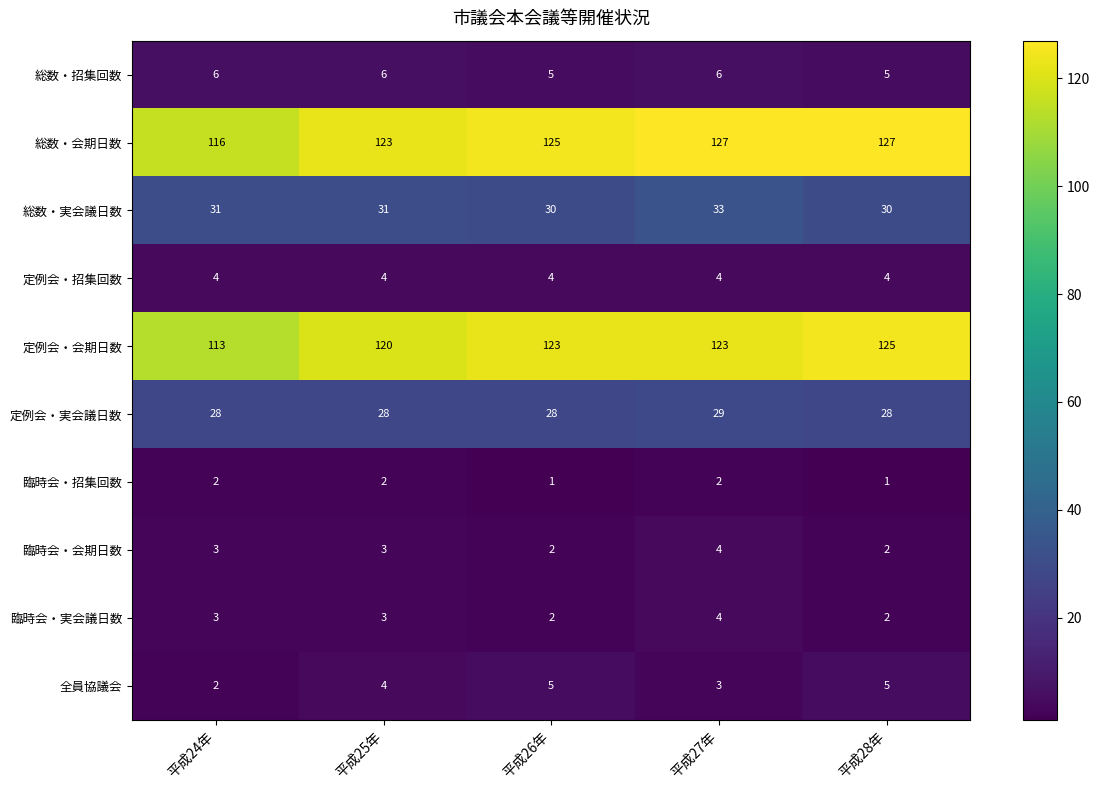

What is the sum of all 臨時会・実会議日数 values?

14